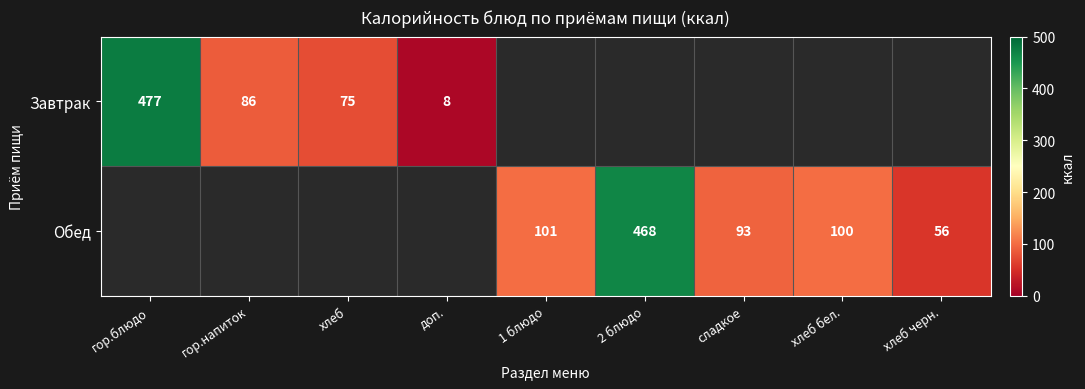

Which category has the lowest value across all series?

доп.